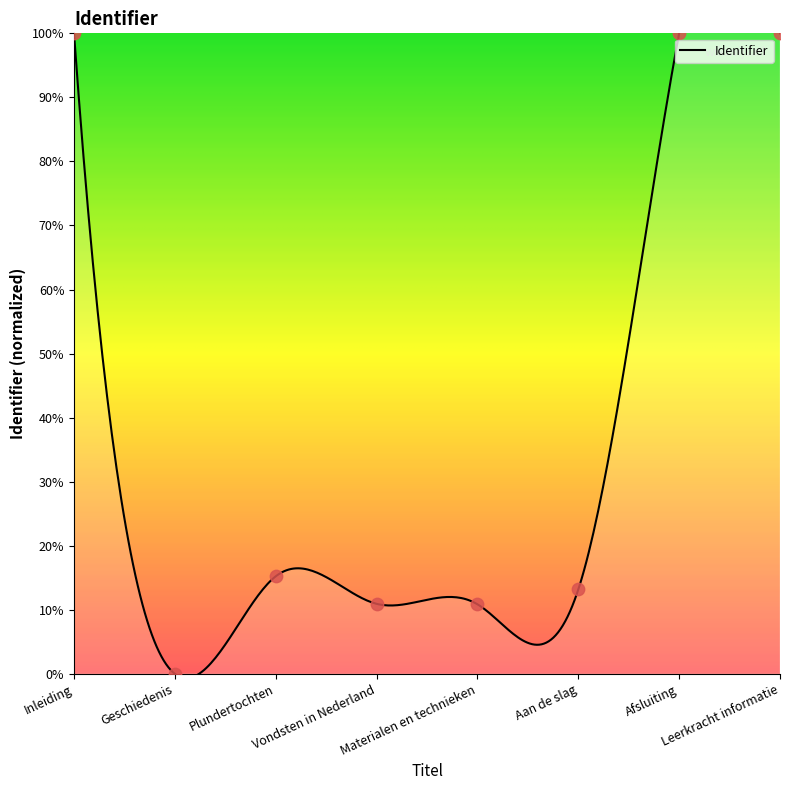

What is the ratio of the value at Aan de slag to the value at Leerkracht informatie?

0.1